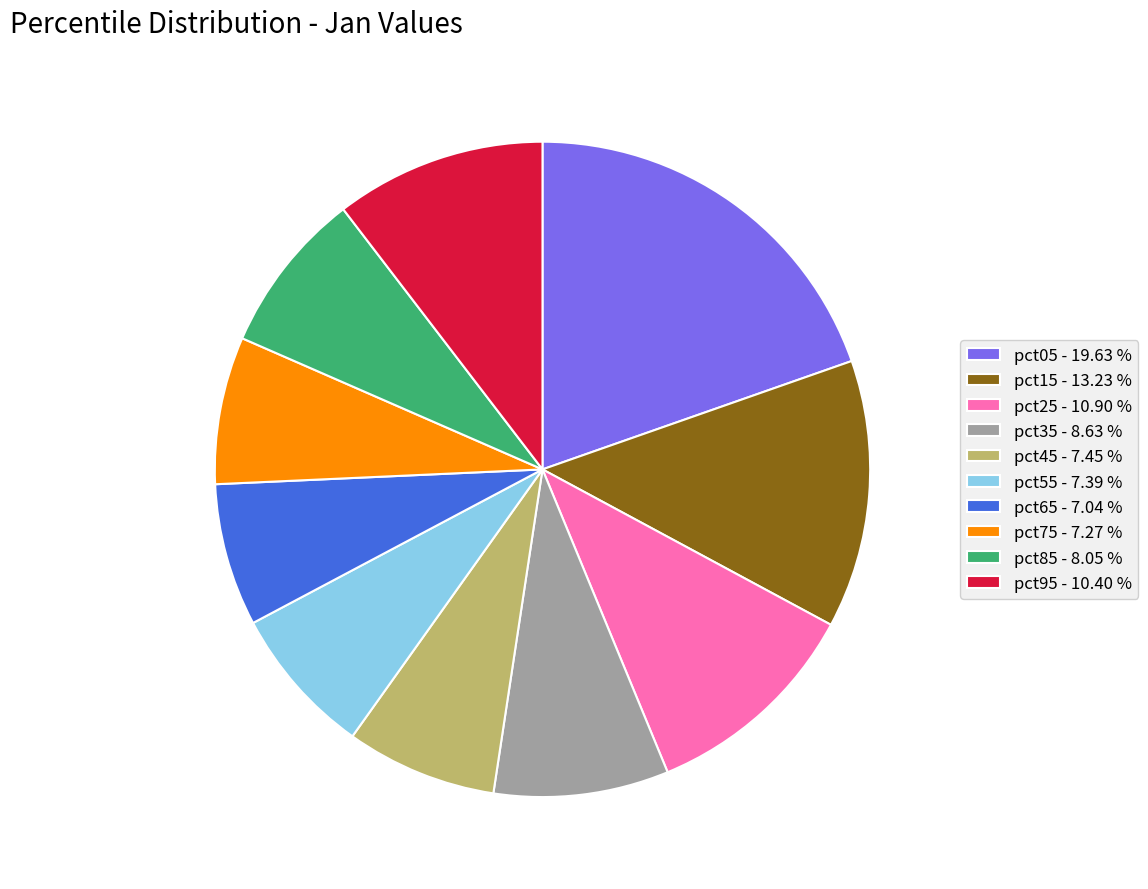

Approximately how many times larger is the value at pct95 - 10.40 % compared to pct05 - 19.63 %?

0.5